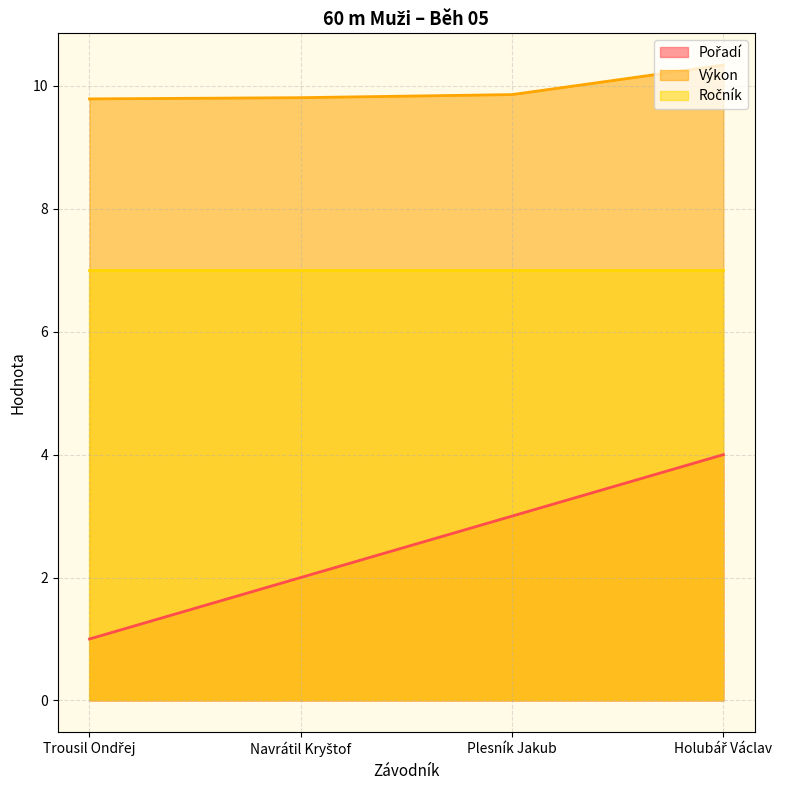

True or false: Pořadí has more than 2 interior local peaks.

False